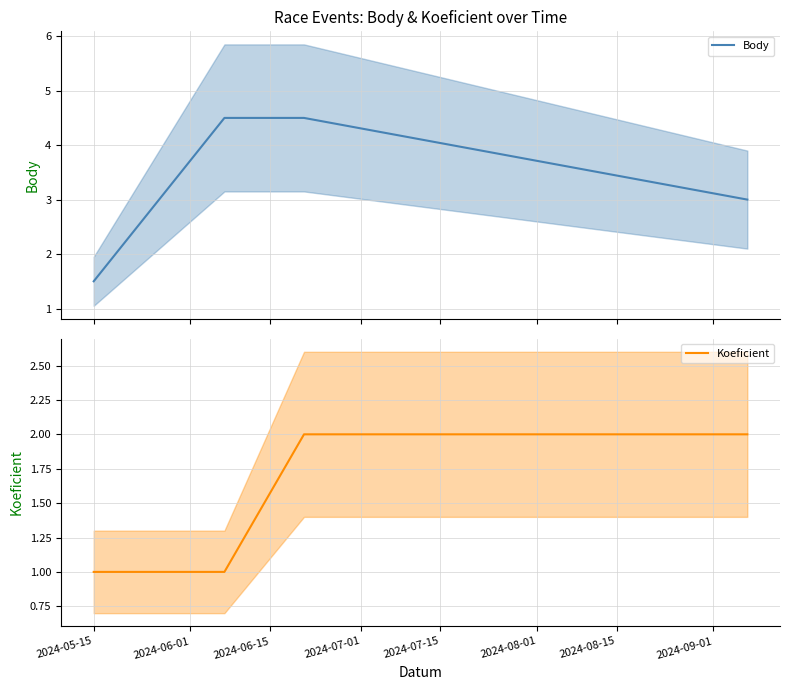

True or false: Koeficient and Body cross at least once.

False